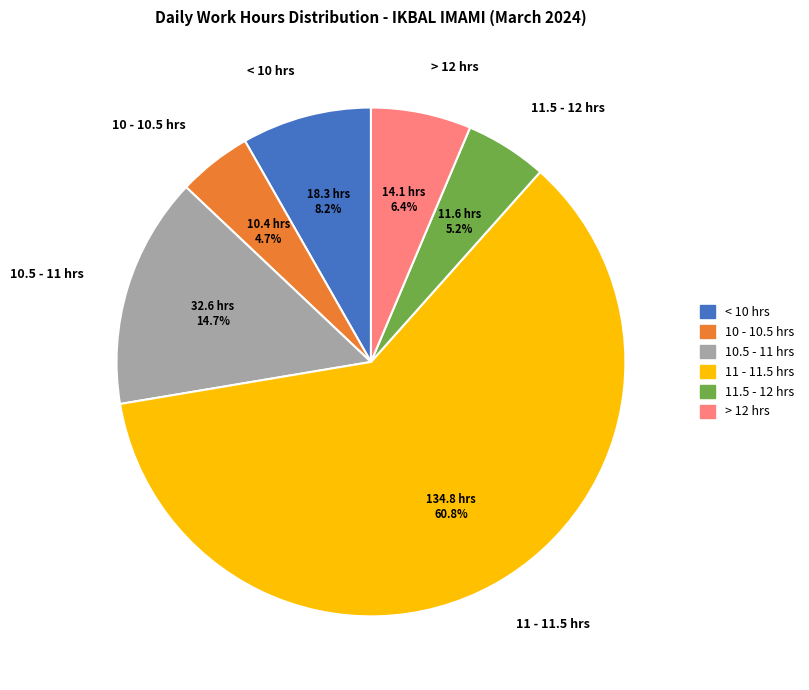

What is the smallest slice in the pie chart?

10 - 10.5 hrs